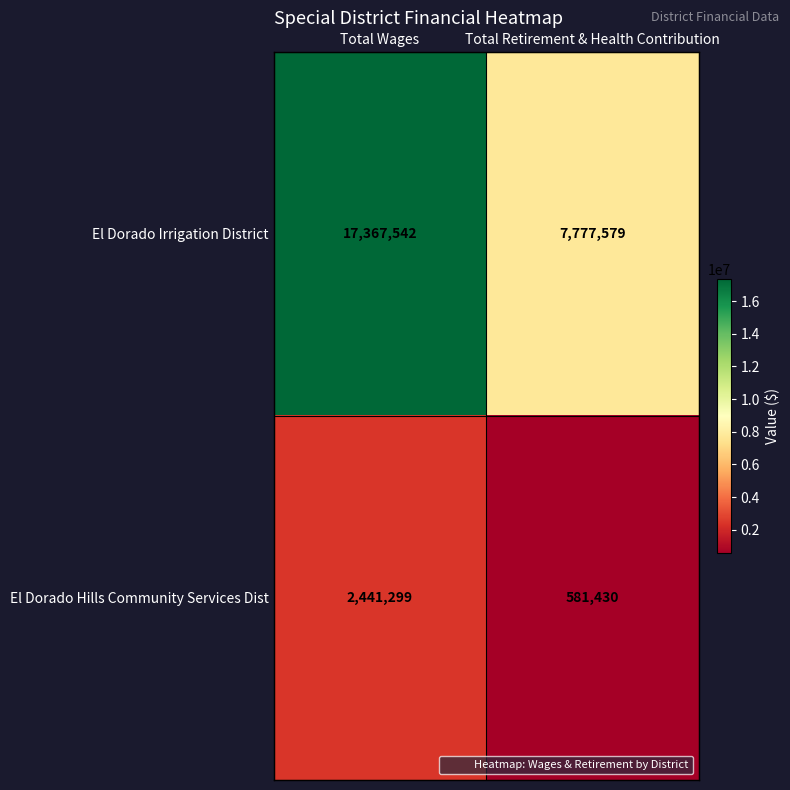

What is the sum of all El Dorado Irrigation District values?

25145121